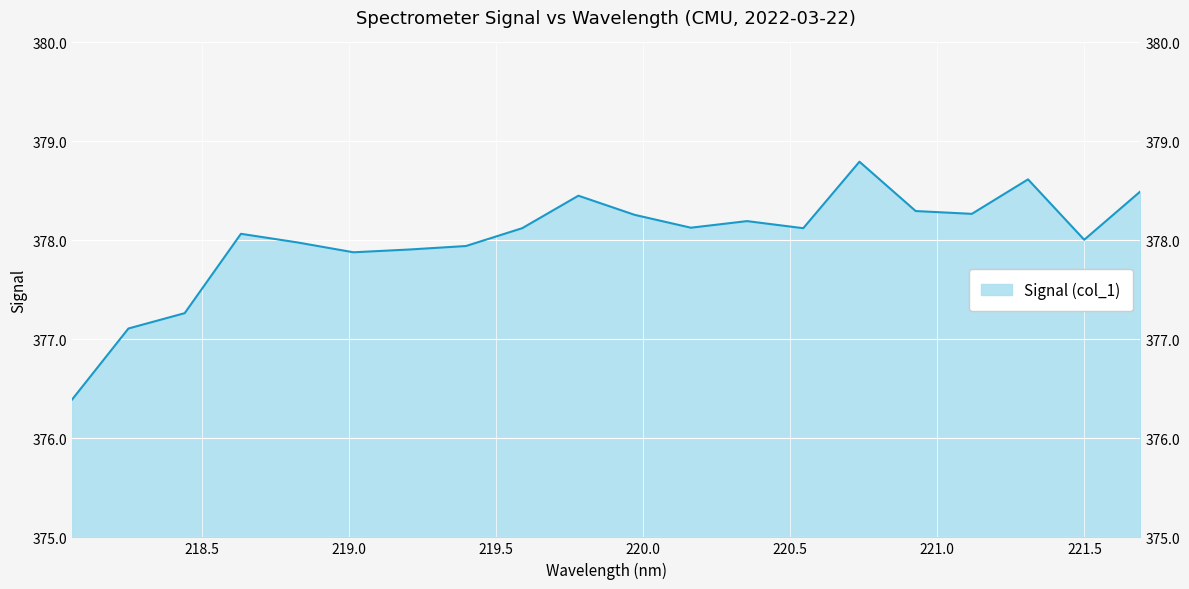

Is it true that the value at 219.2067 is 165.7?

False